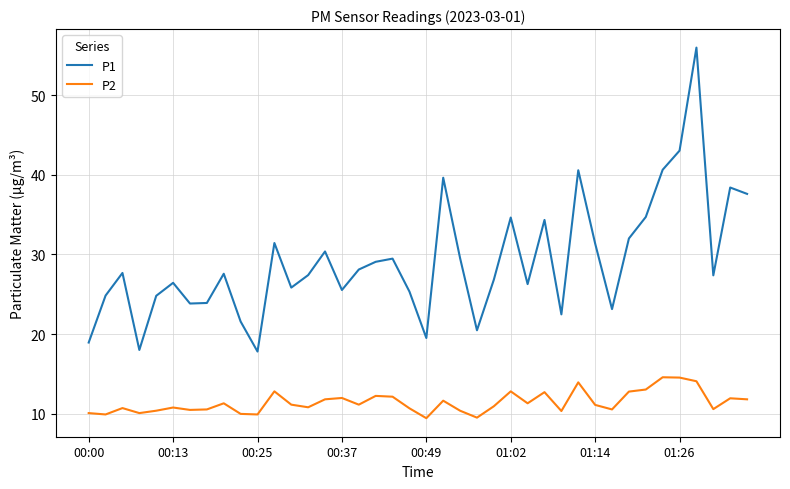

True or false: P2 has more than 2 points higher than both neighbors.

True